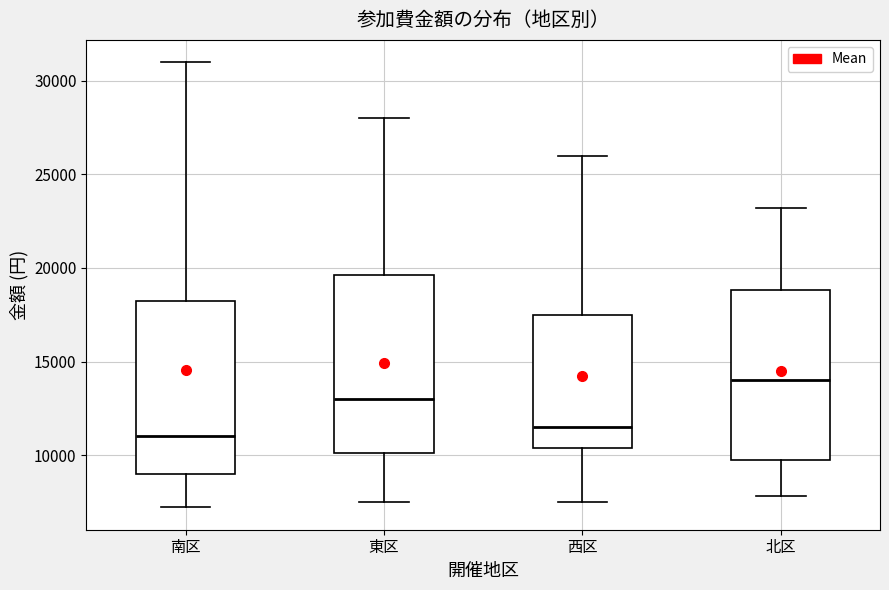

Reading left to right, transcribe this box plot: for each box, give where its median line is, the range the box spans, and where its two whiskers end, as read against the y-axis. The values are not printed on the chart, so give them approximately, as read against the axis.

南区: median 11000, box 9000 to 18500, whiskers 7000 to 31000
東区: median 13000, box 10000 to 19500, whiskers 7500 to 28000
西区: median 11500, box 10500 to 17500, whiskers 7500 to 26000
北区: median 14000, box 10000 to 19000, whiskers 8000 to 23000